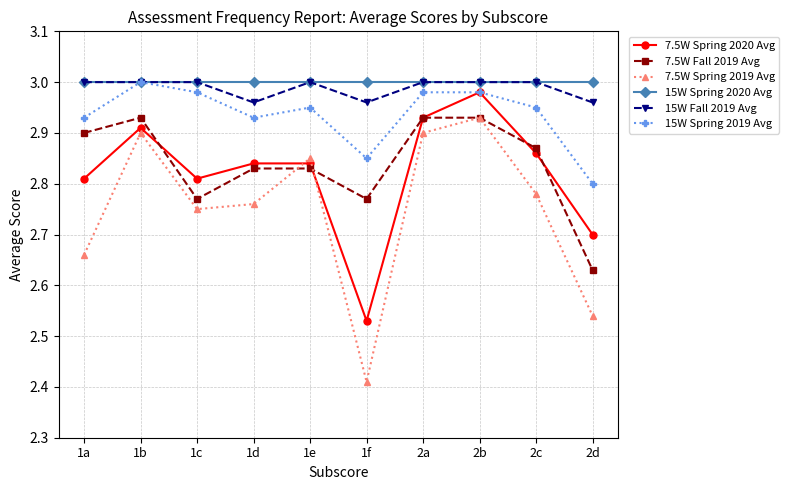

Which series has the largest total across all categories?

15W Spring 2020 Avg